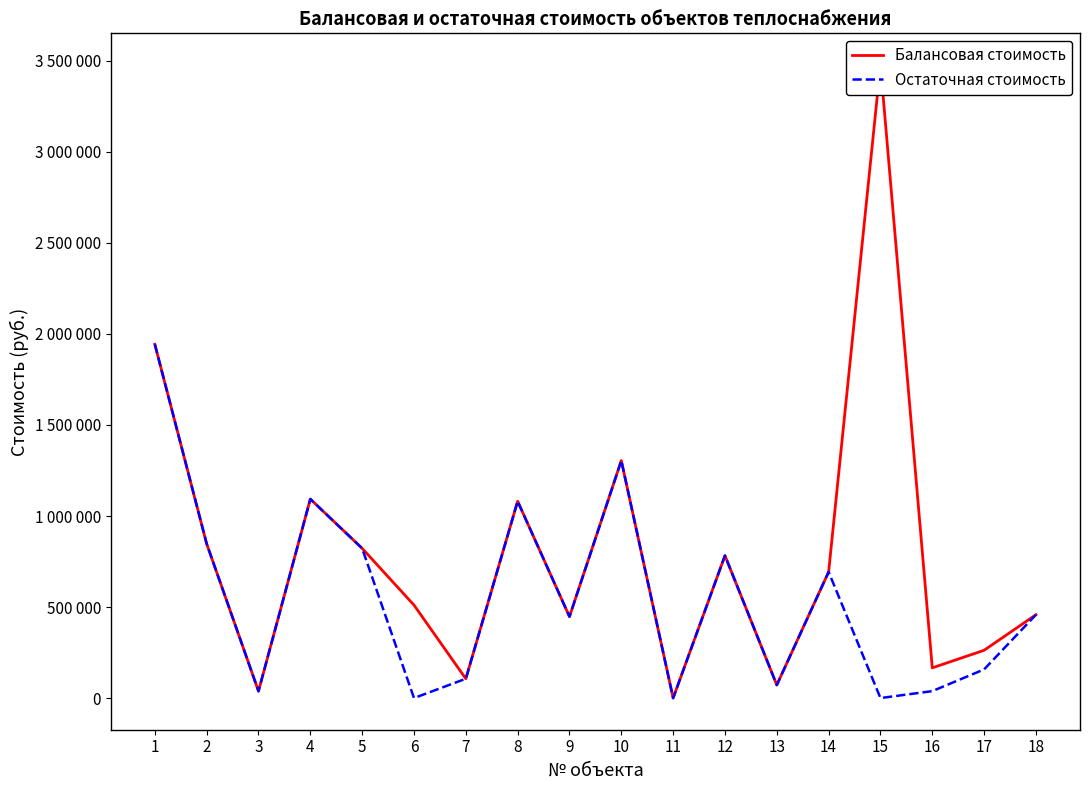

What is the average value of the Остаточная стоимость series?

549064